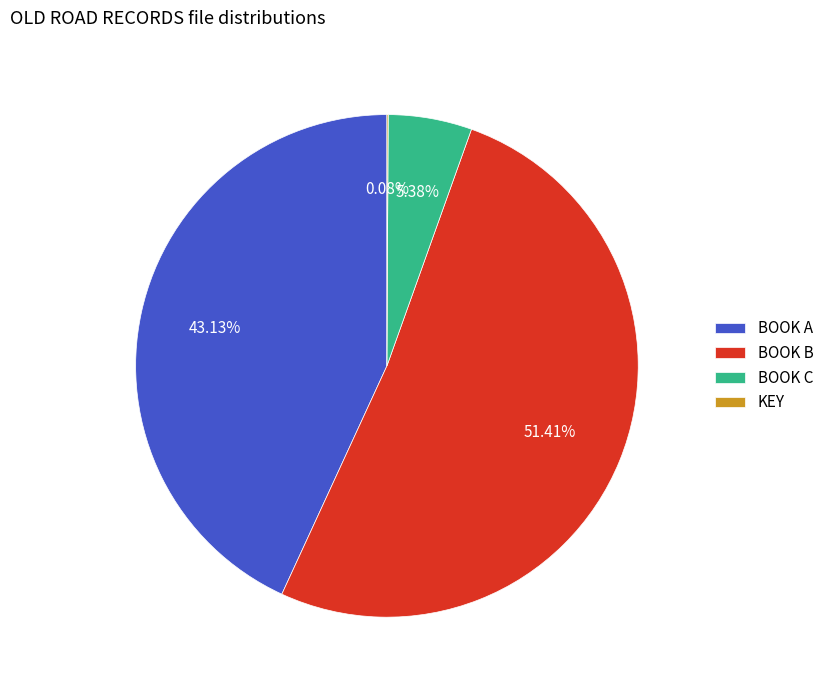

Does BOOK A account for over 50% of the chart?

No